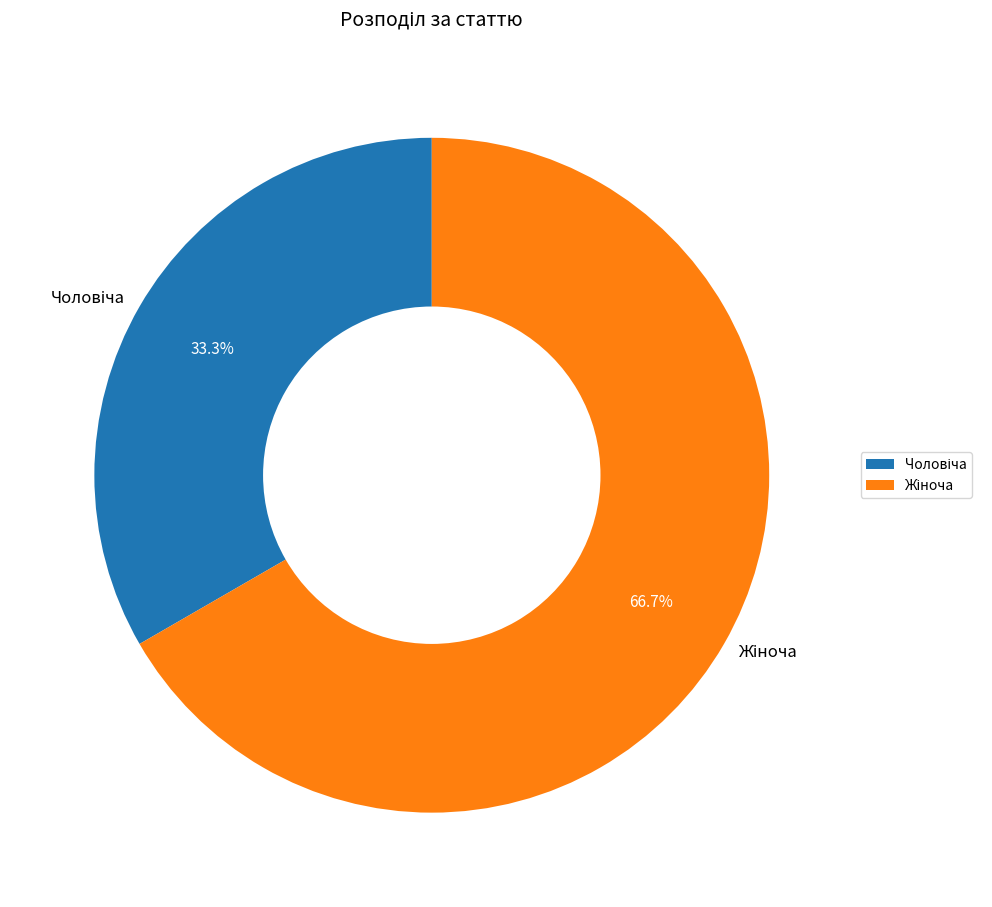

Is there any slice that represents more than half of the pie?

Yes